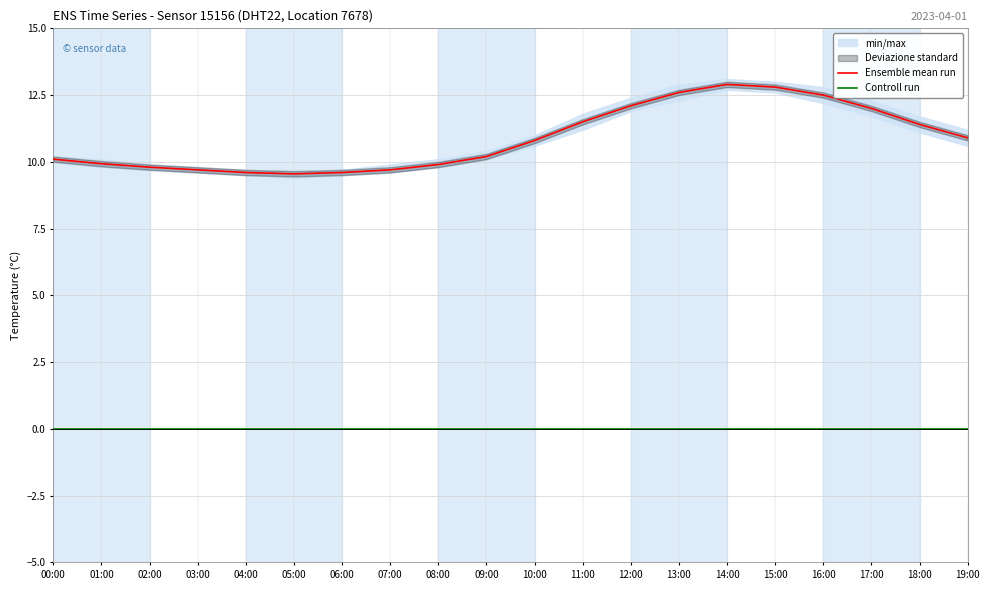

True or false: Controll run and Ensemble mean run intersect in this chart.

False